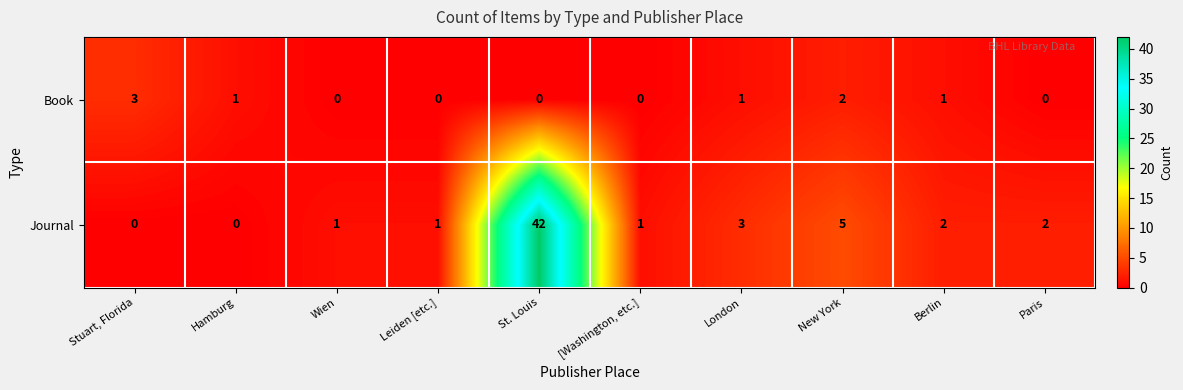

Is it true that Journal equals 1 at [Washington, etc.]?

True